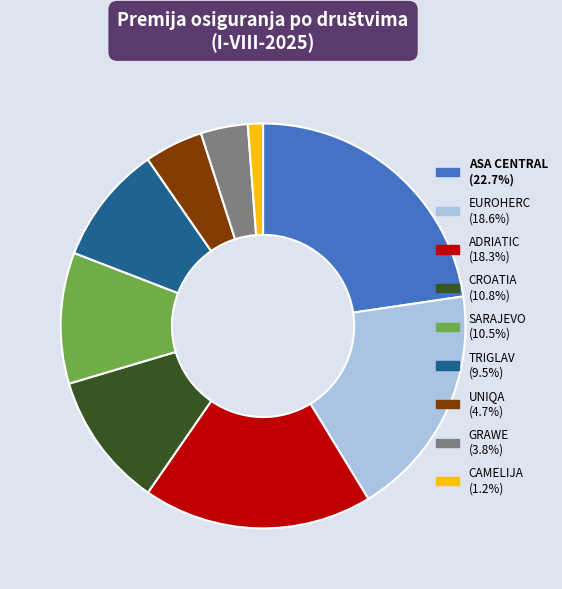

Does any single category account for the majority?

No